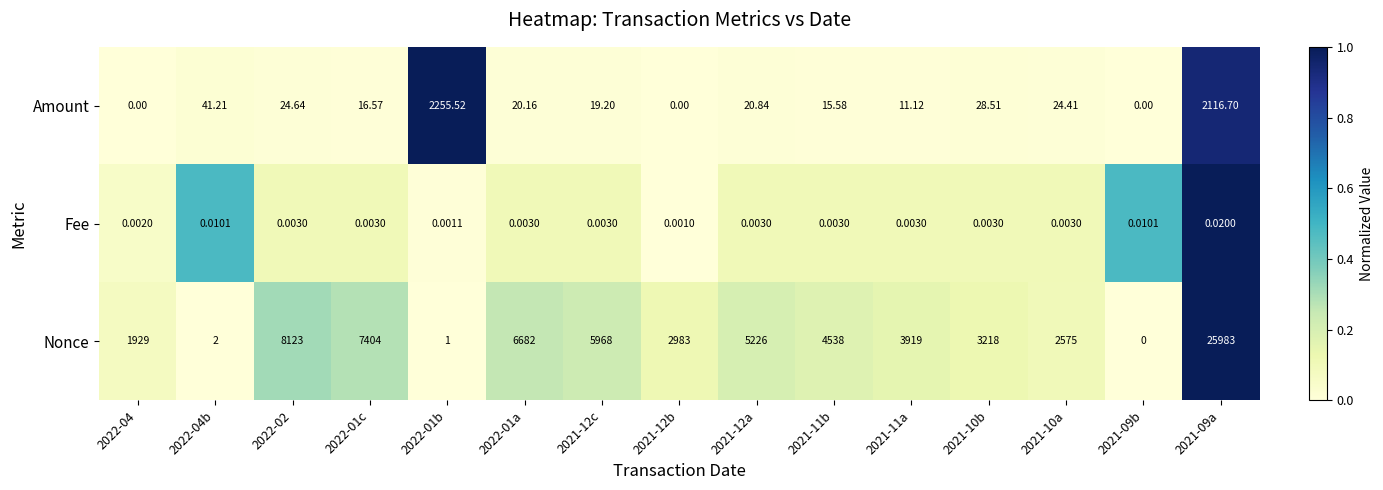

What is the total value across all series at 2022-04b?

43.2